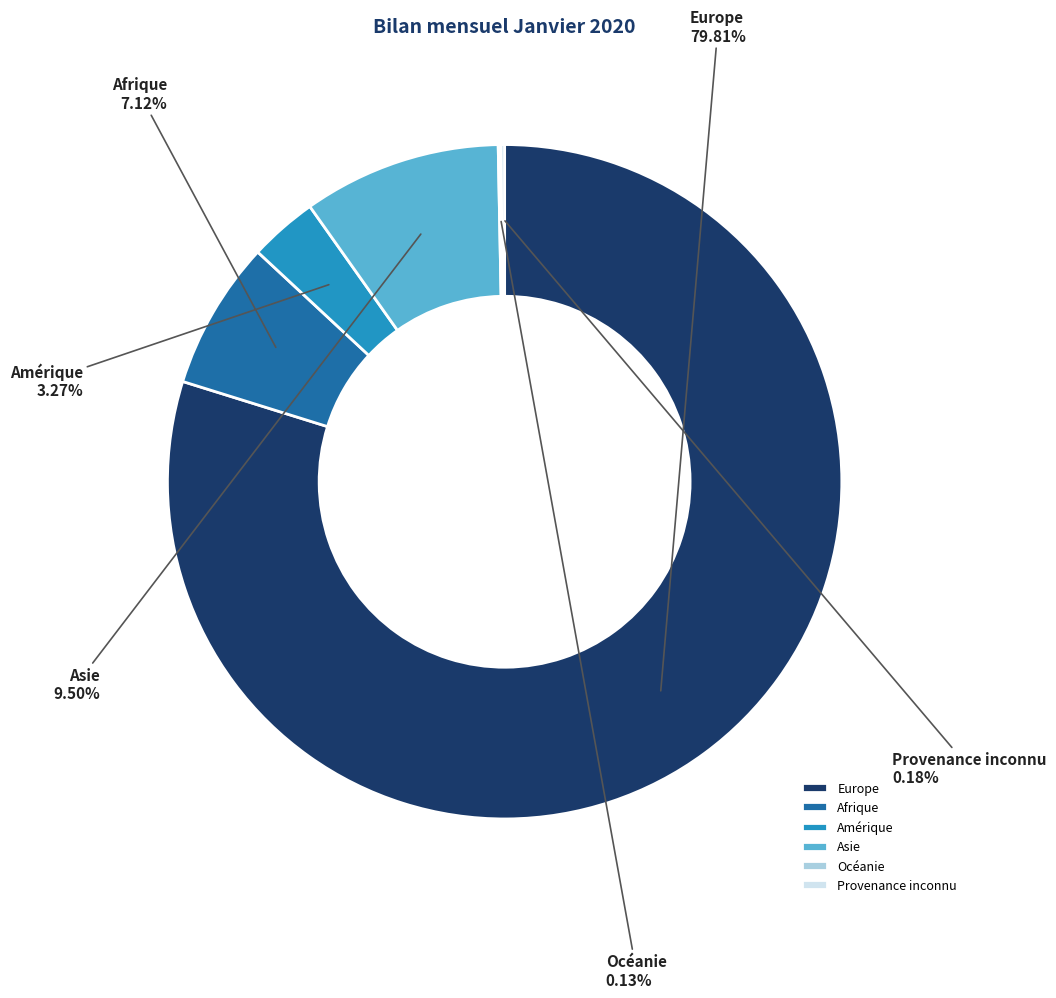

Is it true that Asie is 1% of the pie?

False